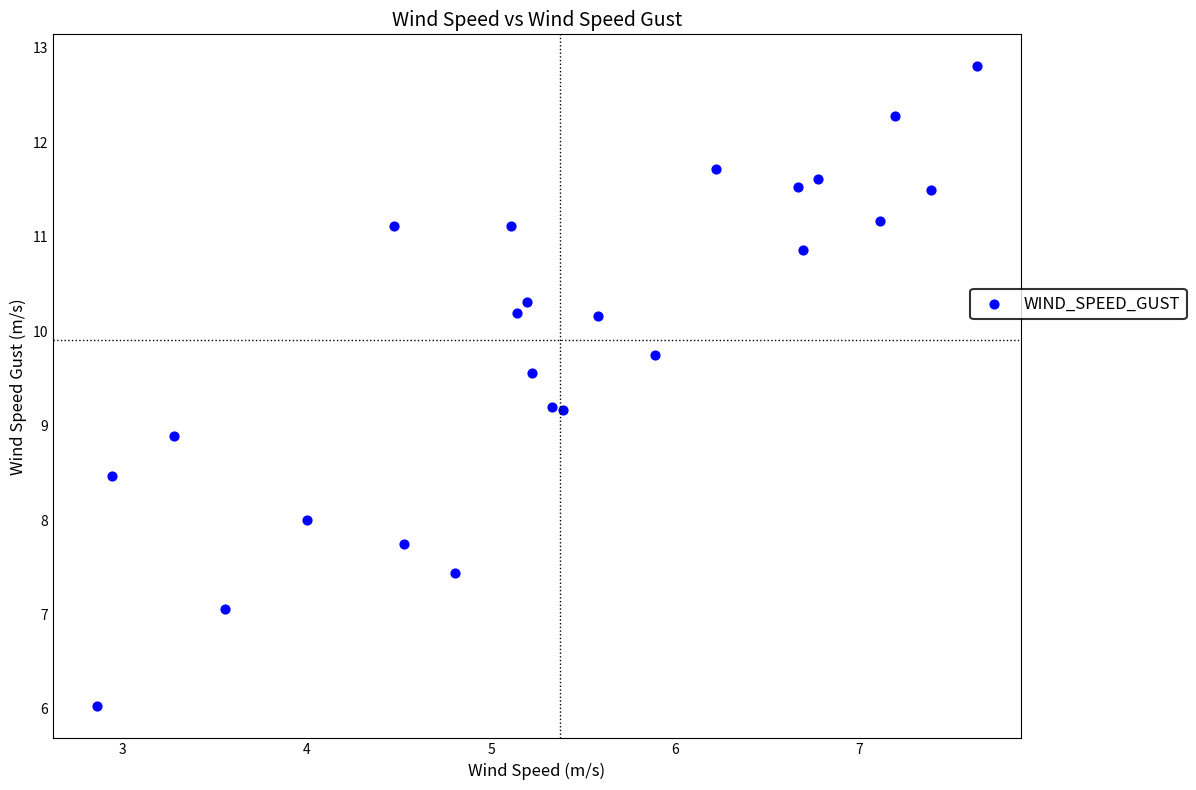

What is the range of X values (max minus min)?

4.8